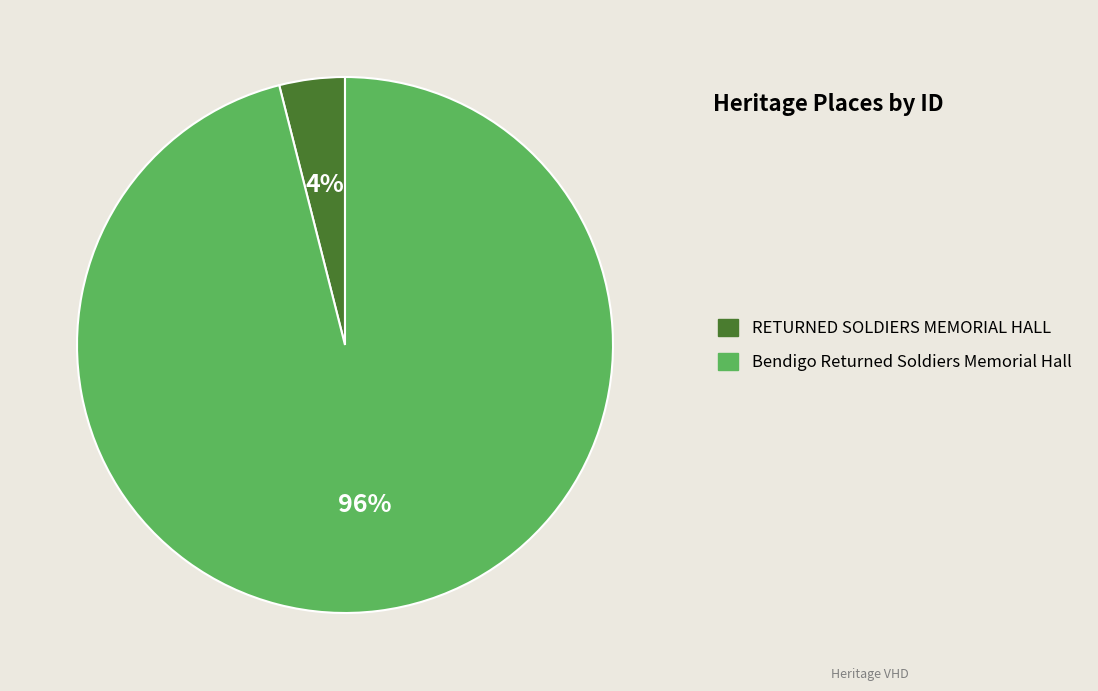

Rank the categories by value from highest to lowest.

Bendigo Returned Soldiers Memorial Hall, RETURNED SOLDIERS MEMORIAL HALL